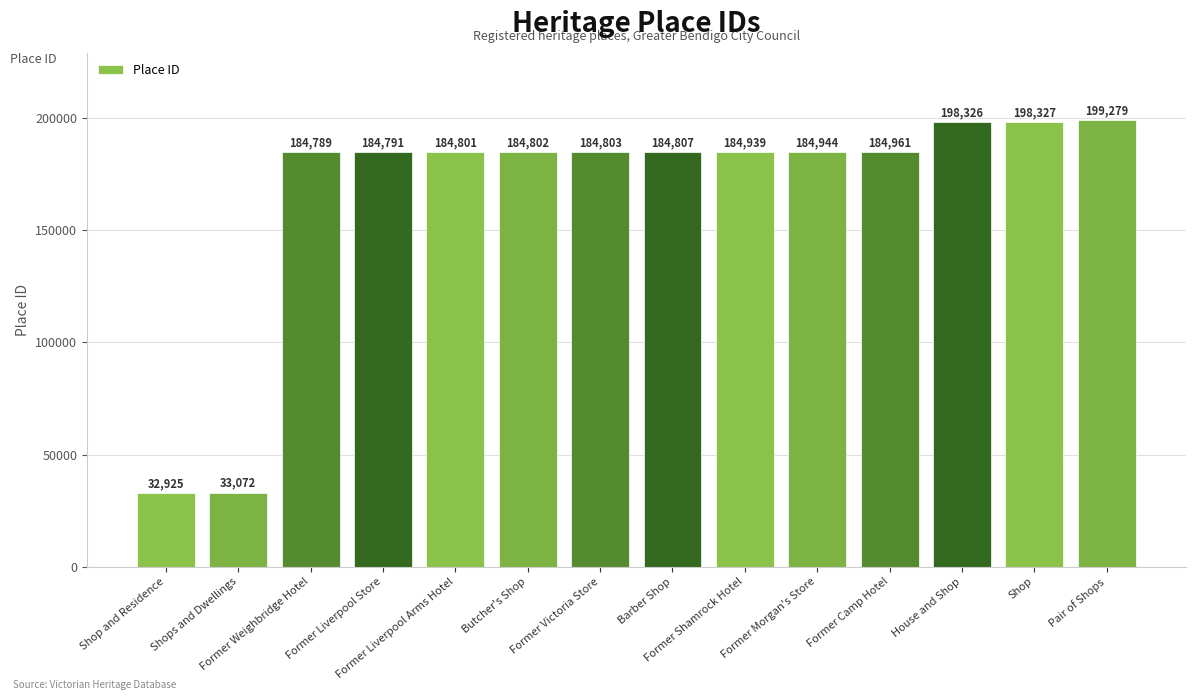

Rank the categories by value from highest to lowest.

Pair of Shops, Shop, House and Shop, Former Camp Hotel, Former Morgan's Store, Former Shamrock Hotel, Barber Shop, Former Victoria Store, Butcher's Shop, Former Liverpool Arms Hotel, Former Liverpool Store, Former Weighbridge Hotel, Shops and Dwellings, Shop and Residence